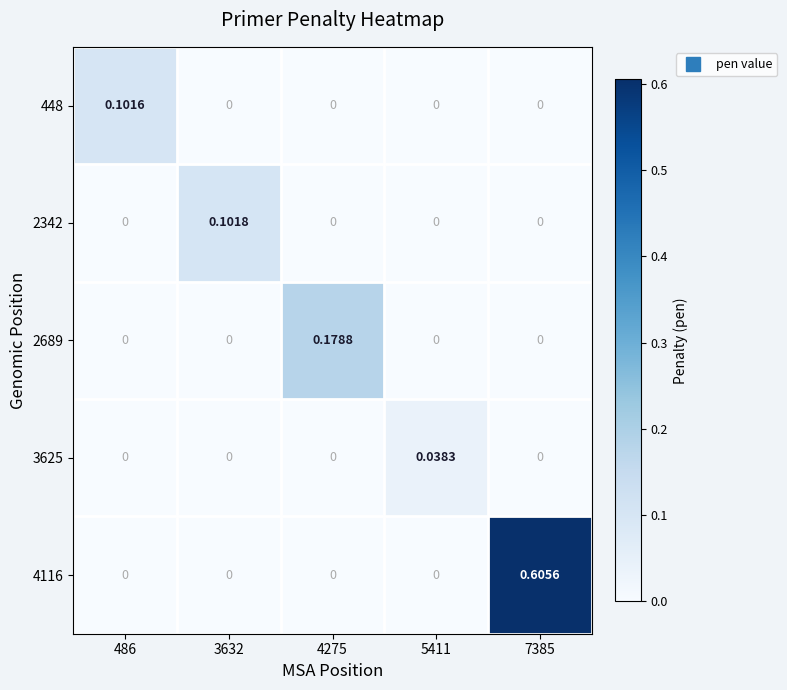

Rank the series by their maximum value, from lowest to highest.

3625, 448, 2342, 2689, 4116